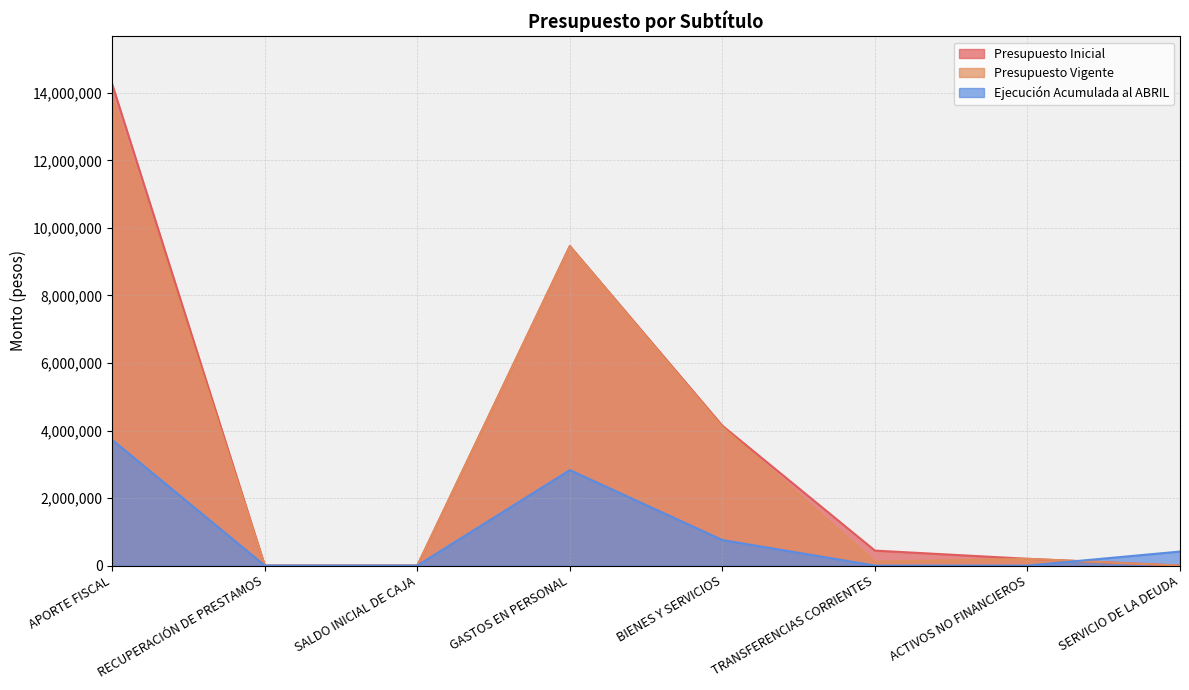

Rank the series at APORTE FISCAL from lowest to highest value.

Ejecución Acumulada al ABRIL, Presupuesto Vigente, Presupuesto Inicial